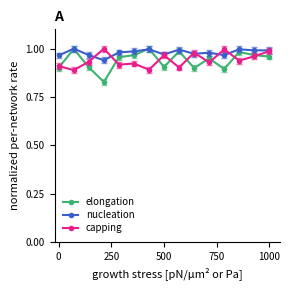

Which series has the largest range (max minus min)?

elongation